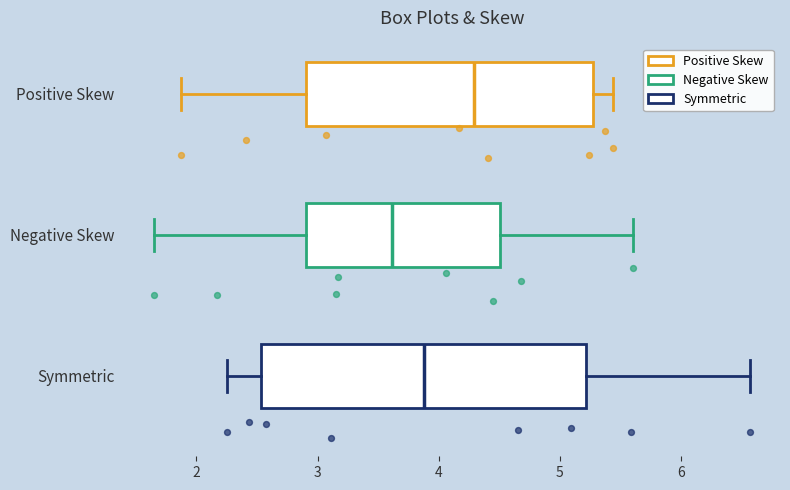

Which box's median line is the furthest to the right?

Positive Skew